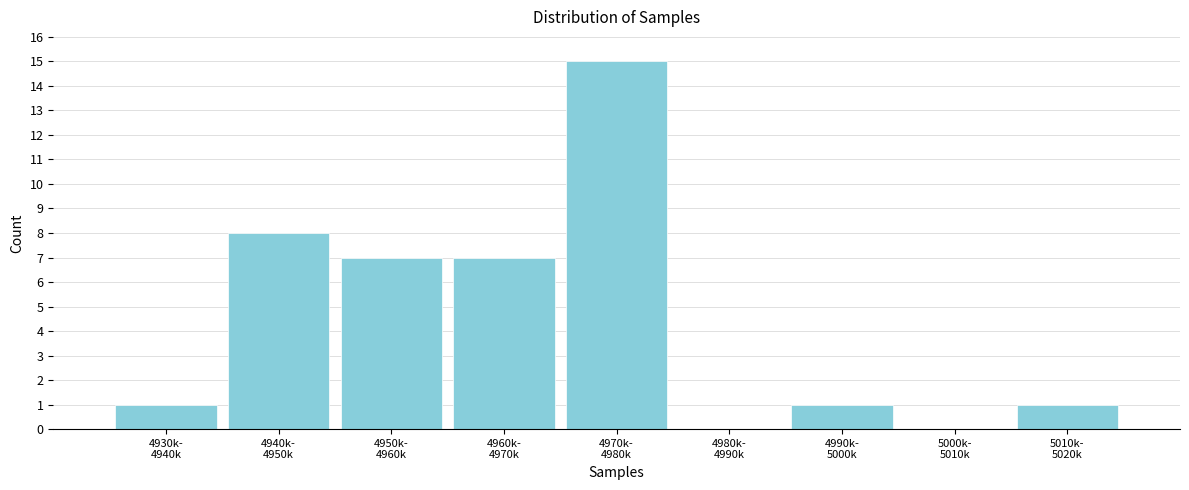

What is the sum of all values?

40